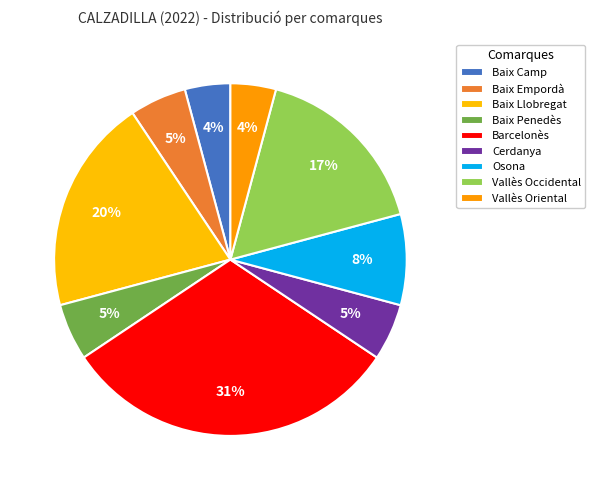

Is it true that Baix Penedès is 5% of the pie?

True